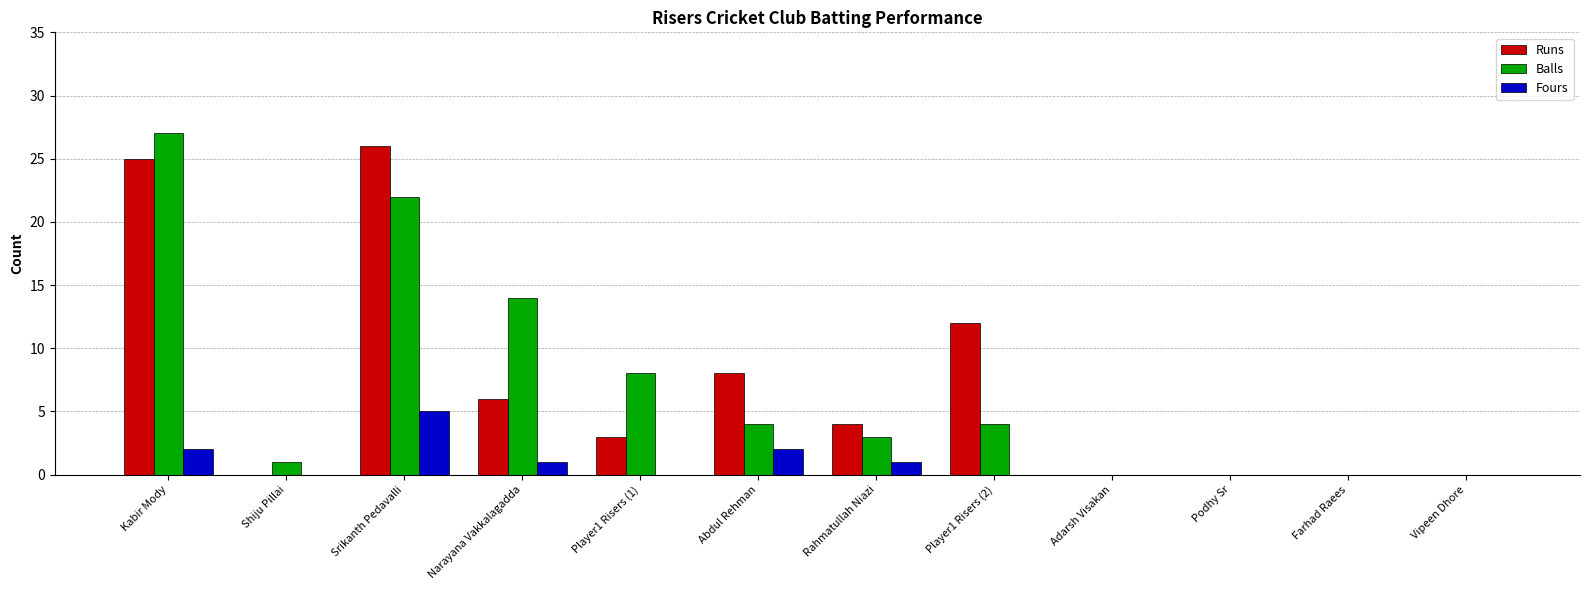

Reading right to left, transcribe all the data shown in this chart.

Runs: Vipeen Dhore=0	Farhad Raees=0	Podhy Sr=0	Adarsh Visakan=0	Player1 Risers (2)=12	Rahmatullah Niazi=4	Abdul Rehman=8	Player1 Risers (1)=3	Narayana Vakkalagadda=6	Srikanth Pedavalli=26	Shiju Pillai=0	Kabir Mody=25
Balls: Vipeen Dhore=0	Farhad Raees=0	Podhy Sr=0	Adarsh Visakan=0	Player1 Risers (2)=4	Rahmatullah Niazi=3	Abdul Rehman=4	Player1 Risers (1)=8	Narayana Vakkalagadda=14	Srikanth Pedavalli=22	Shiju Pillai=1	Kabir Mody=27
Fours: Vipeen Dhore=0	Farhad Raees=0	Podhy Sr=0	Adarsh Visakan=0	Player1 Risers (2)=0	Rahmatullah Niazi=1	Abdul Rehman=2	Player1 Risers (1)=0	Narayana Vakkalagadda=1	Srikanth Pedavalli=5	Shiju Pillai=0	Kabir Mody=2